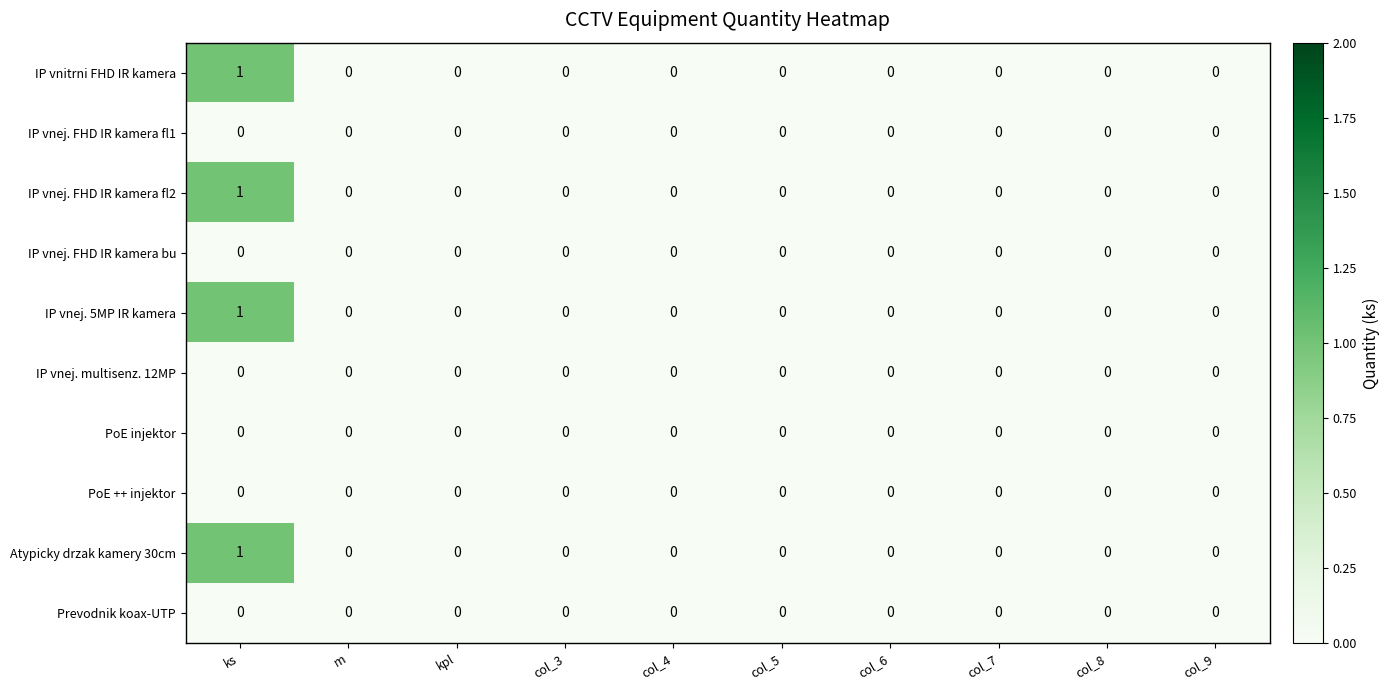

Which category has the highest value in the IP vnej. 5MP IR kamera series?

ks